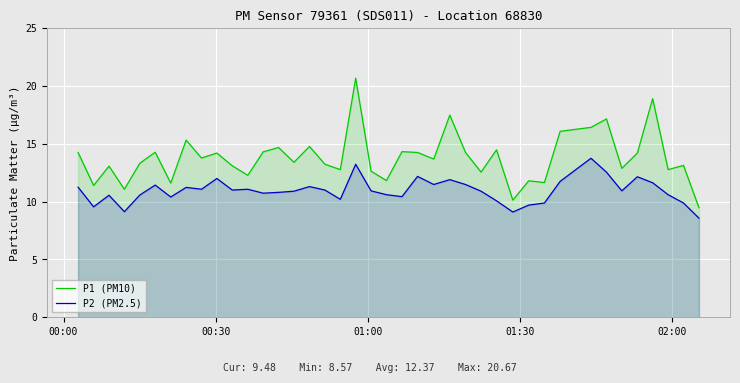

Rank the series by their maximum value, from lowest to highest.

P2 (PM2.5), P1 (PM10)